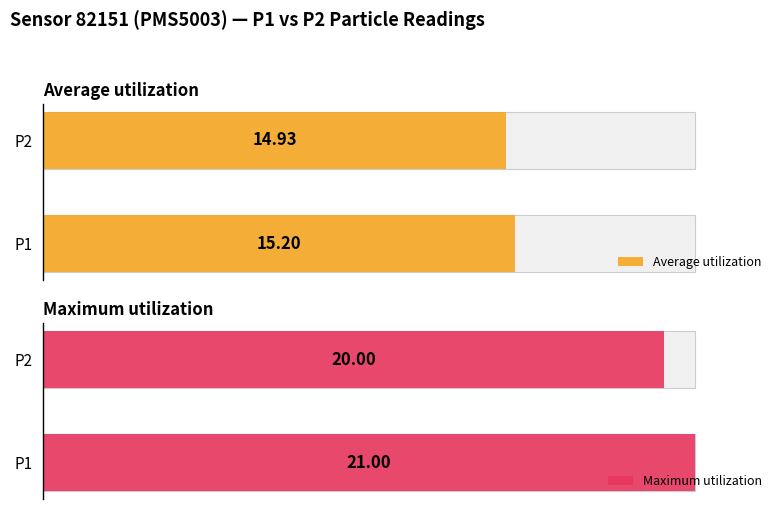

The value of Maximum utilization at 1 is 20.0. True or false?

True